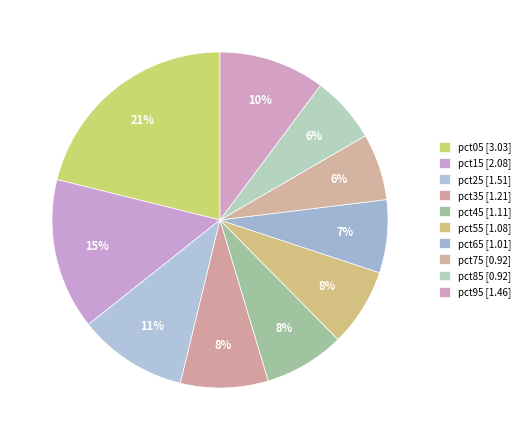

To the nearest percent, what portion does pct05 represent?

21%